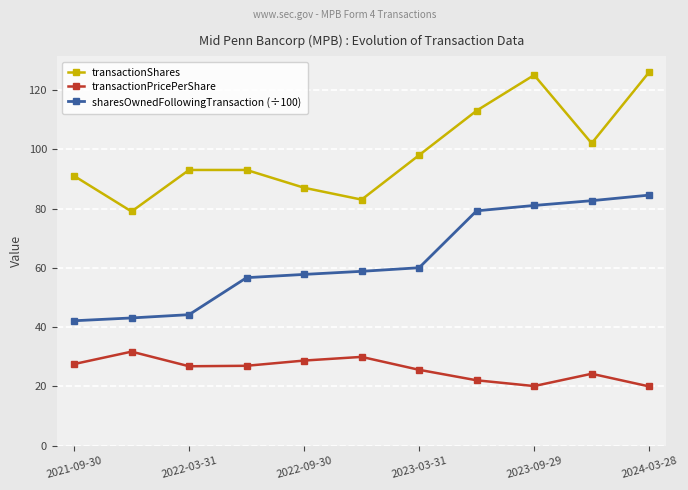

What is the sum of all transactionShares values?

1090.0